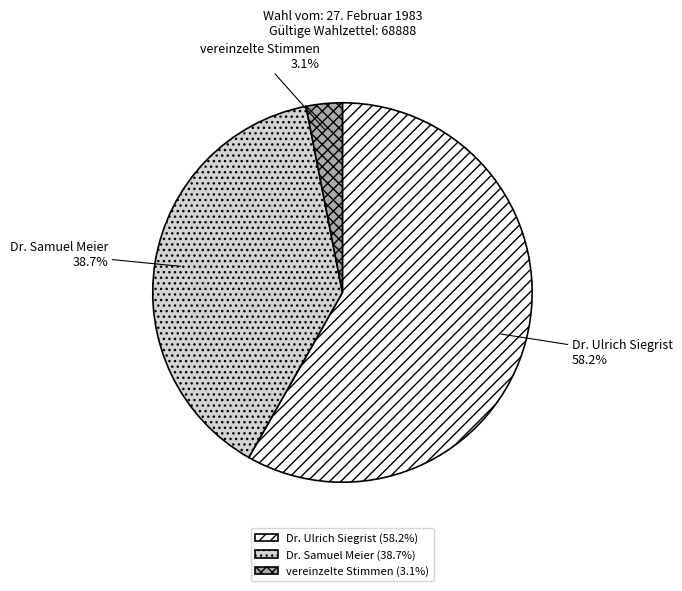

True or false: vereinzelte Stimmen accounts for 3% of the total.

True